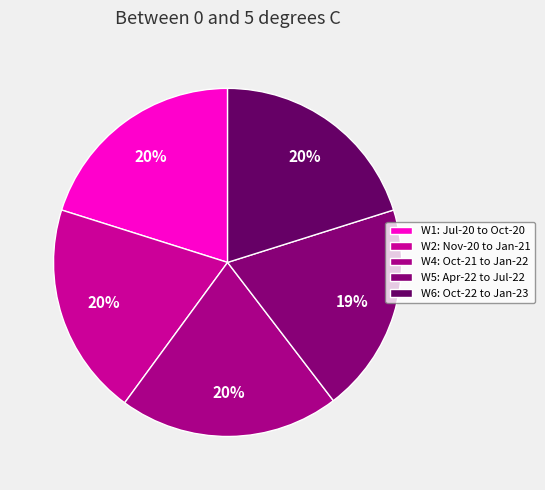

Count the number of slices in the pie.

5